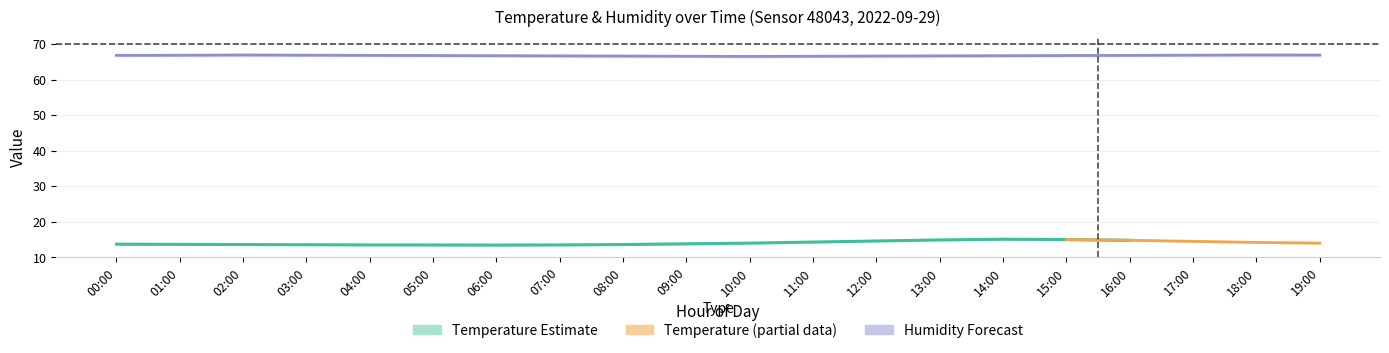

What is the sum of all humidity values?

1334.6